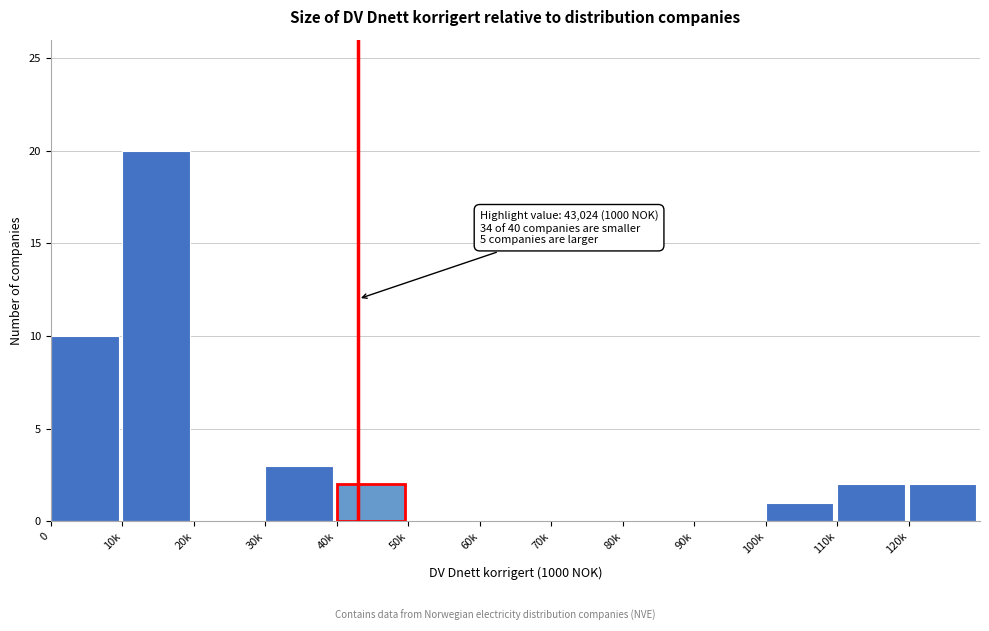

Reading left to right, what are all the values shown in this chart?

0=10	10k=20	20k=0	30k=3	40k=2	50k=0	60k=0	70k=0	80k=0	90k=0	100k=1	110k=2	120k=2